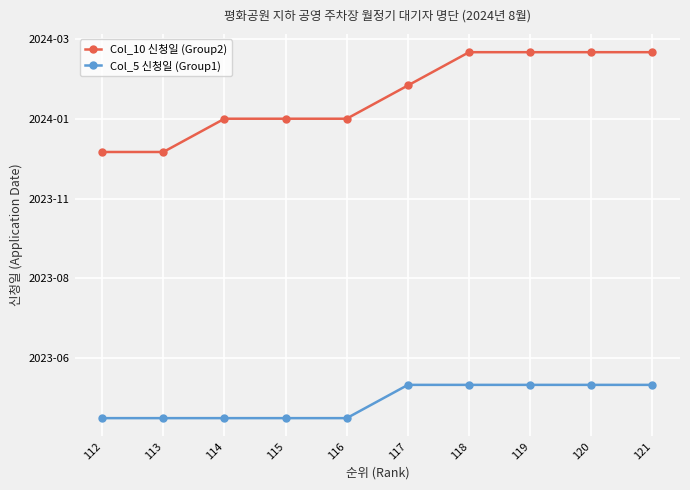

What are all the series names shown in the legend?

Col_10 신청일 (Group2), Col_5 신청일 (Group1)